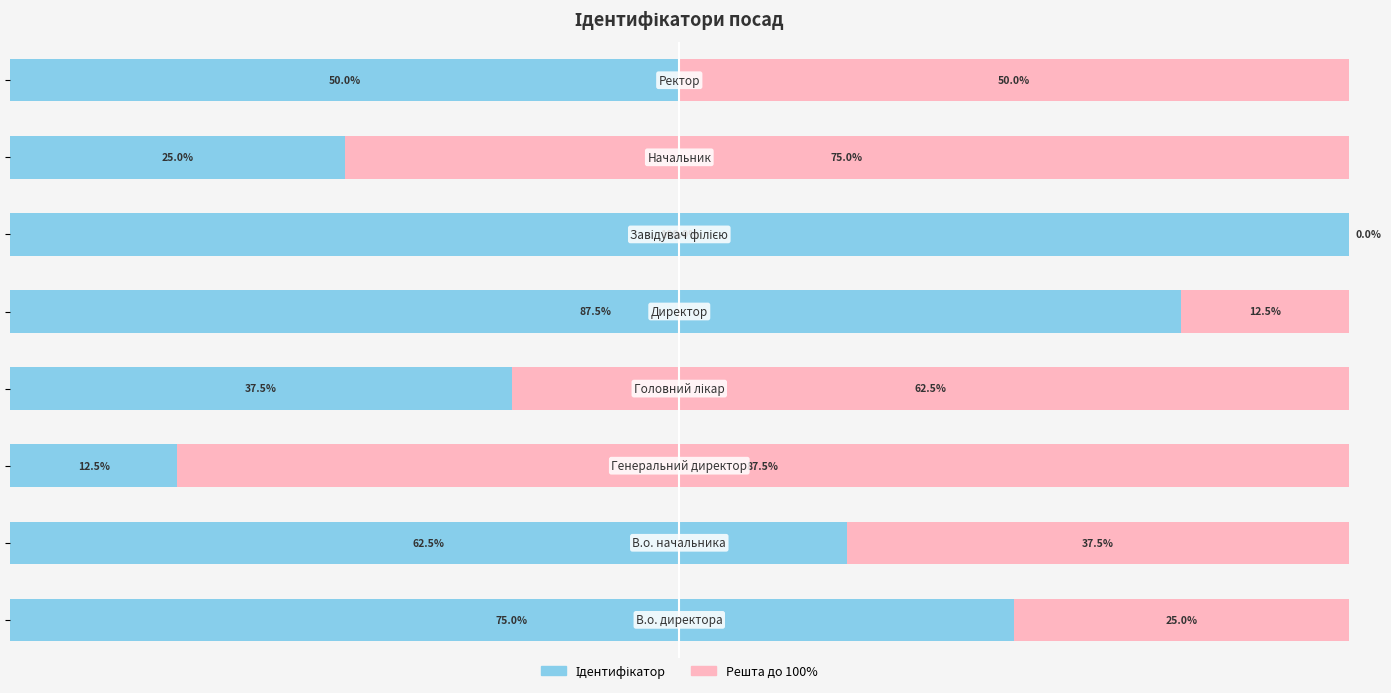

How many bars are there in each group?

2